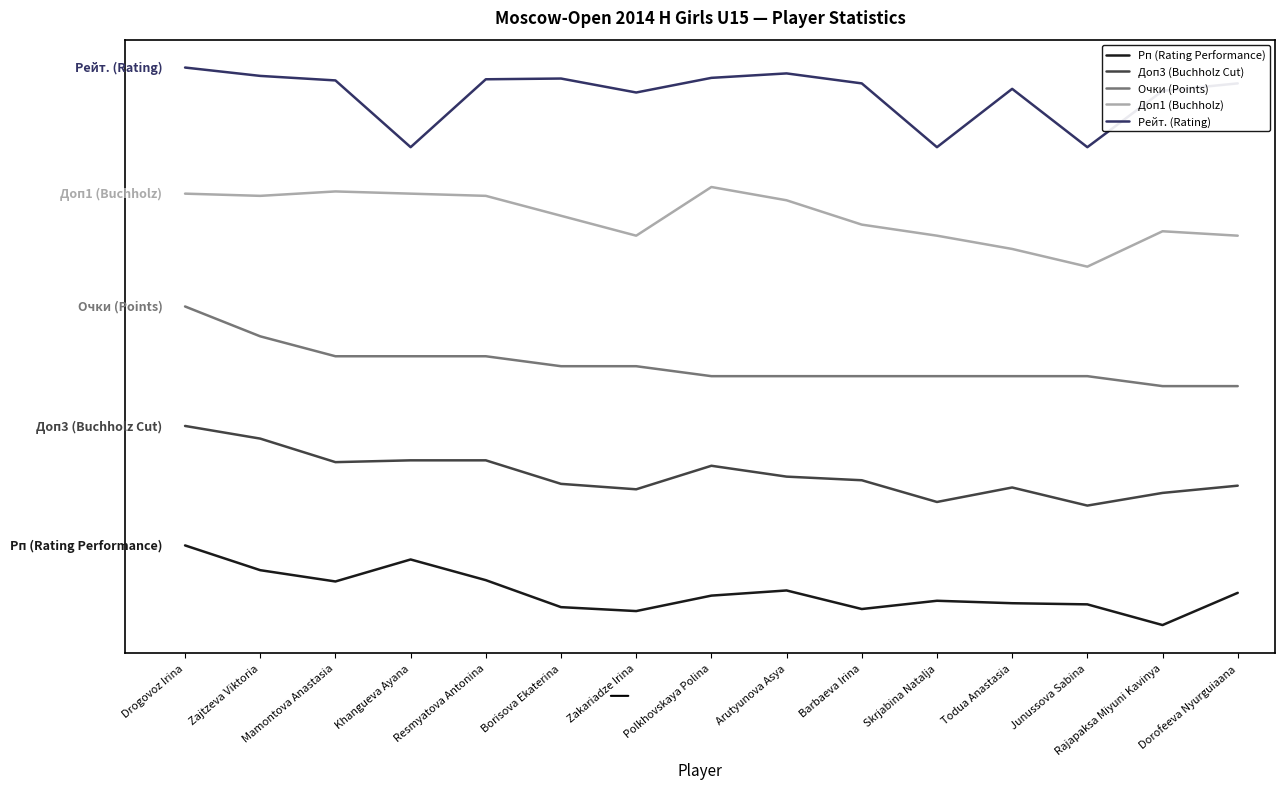

At which label is Рп (Rating Performance) closest to 200?

Mamontova Anastasia